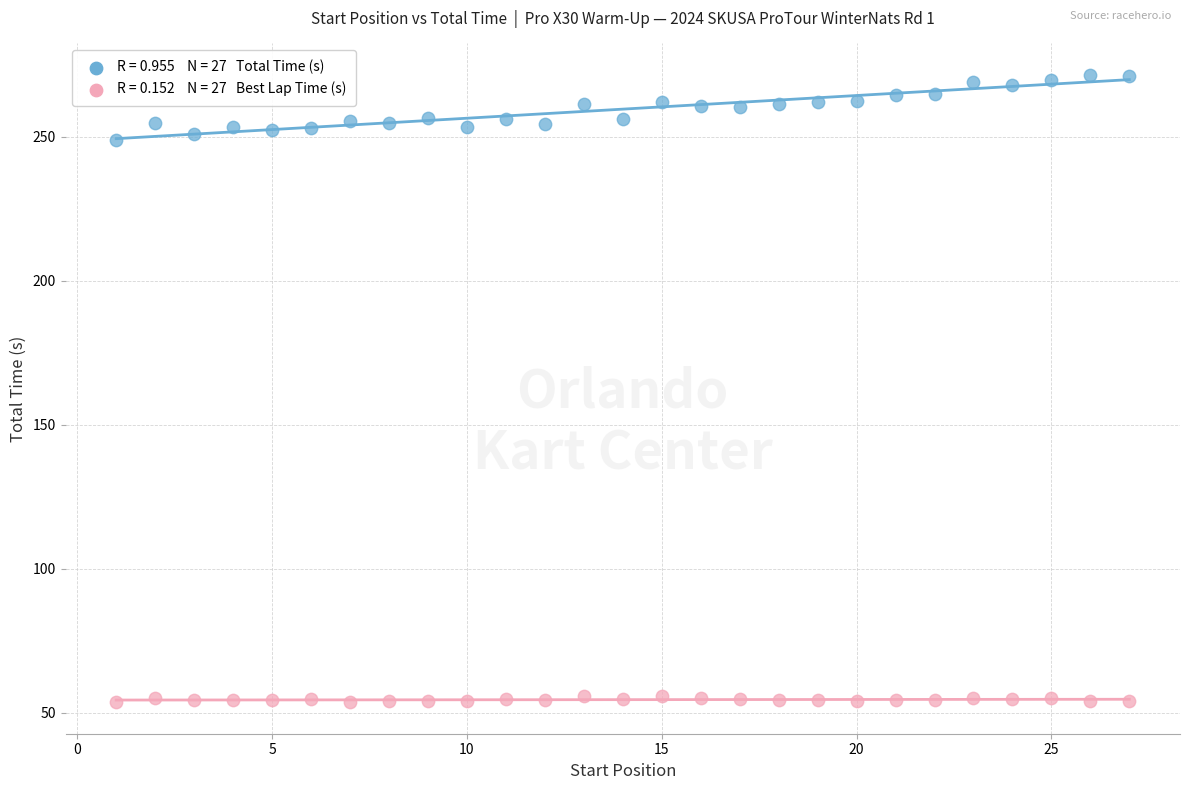

Across all data points, what is the range of X values (max minus min)?

26.0